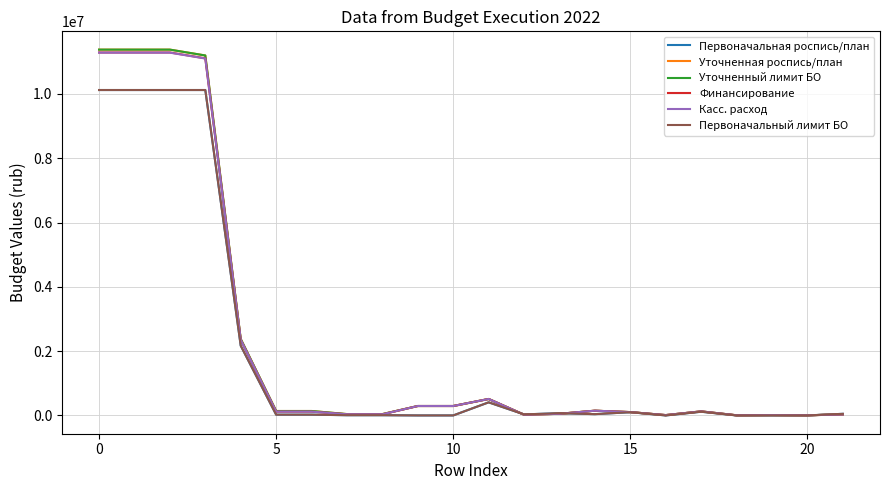

Reading left to right, extract all data points from this chart.

Первоначальная роспись/план: 10121906.0	10121906.0	10121906.0	10121906.0	2169248.0	24000.0	24000.0	7248.0	7248.0	0.0	0.0	407000.0	32000.0	70000.0	40000.0	100000.0	0.0	115000.0	0.0	0.0	0.0	50000.0
Уточненная роспись/план: 11378391.8	11378391.8	11378391.8	11196073.3	2379290.3	137700.0	137700.0	41868.0	41868.0	293097.2	293097.2	511857.0	22544.6	50734.5	147260.0	103368.0	10360.0	125510.0	4600.0	11555.0	4850.0	31075.0
Уточненный лимит БО: 11378391.8	11378391.8	11378391.8	11196073.3	2379290.3	137700.0	137700.0	41868.0	41868.0	293097.2	293097.2	511857.0	22544.6	50734.5	147260.0	103368.0	10360.0	125510.0	4600.0	11555.0	4850.0	31075.0
Финансирование: 11289639.3	11289639.3	11289639.3	11107320.9	2352500.1	118088.1	118088.1	35189.8	35189.8	293097.2	293097.2	511857.0	22544.6	50734.5	147260.0	103368.0	10360.0	125510.0	4600.0	11555.0	4850.0	31075.0
Касс. расход: 11284089.4	11284089.4	11284089.4	11101771.0	2352500.1	118088.1	118088.1	35189.8	35189.8	293097.2	293097.2	511857.0	22544.6	50734.5	147260.0	103368.0	10360.0	125510.0	4600.0	11555.0	4850.0	31075.0
Первоначальный лимит БО: 10121906.0	10121906.0	10121906.0	10121906.0	2169248.0	24000.0	24000.0	7248.0	7248.0	0.0	0.0	407000.0	32000.0	70000.0	40000.0	100000.0	0.0	115000.0	0.0	0.0	0.0	50000.0